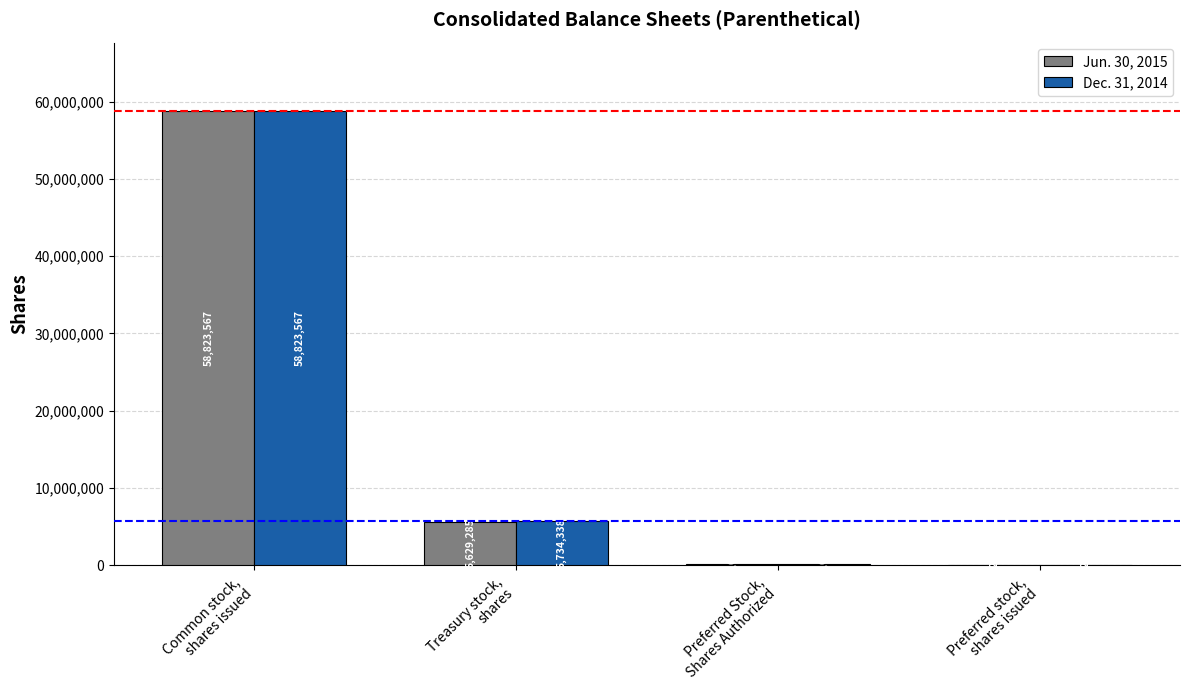

Which series has the largest total across all categories?

Dec. 31, 2014